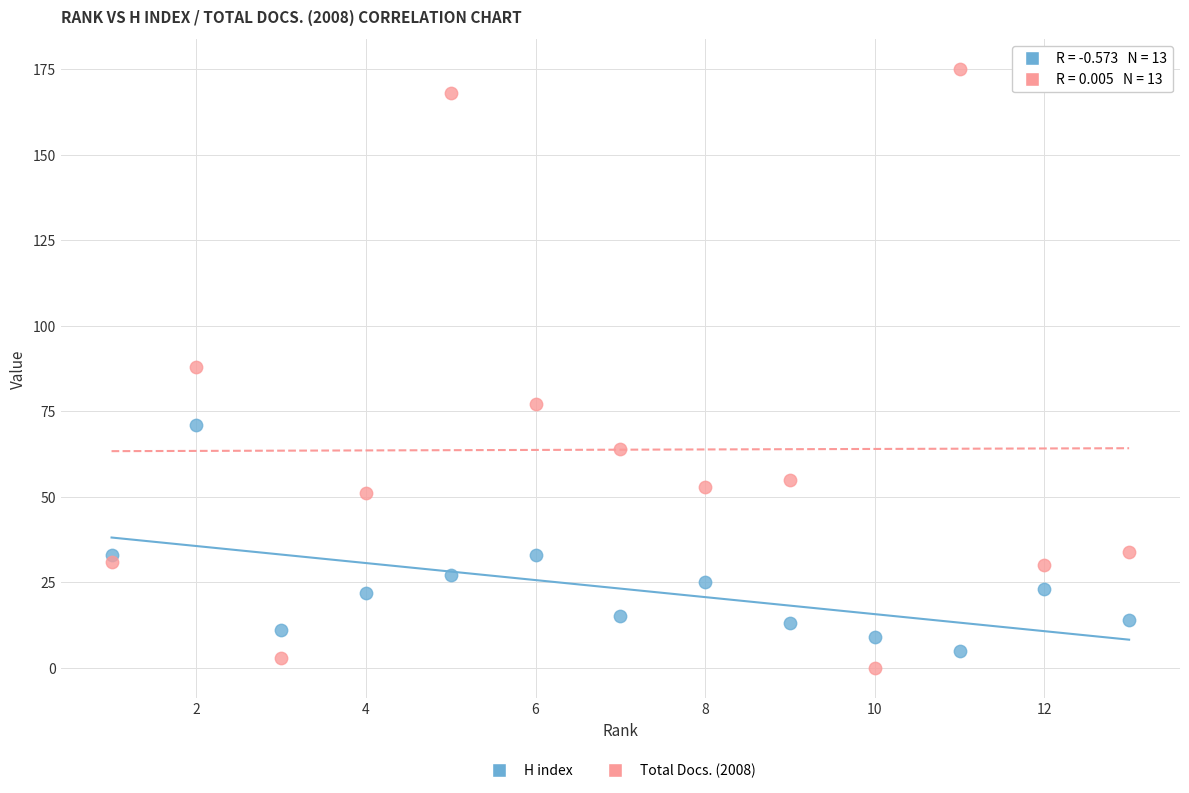

Which series has the largest Y range (max minus min)?

Total Docs. (2008)